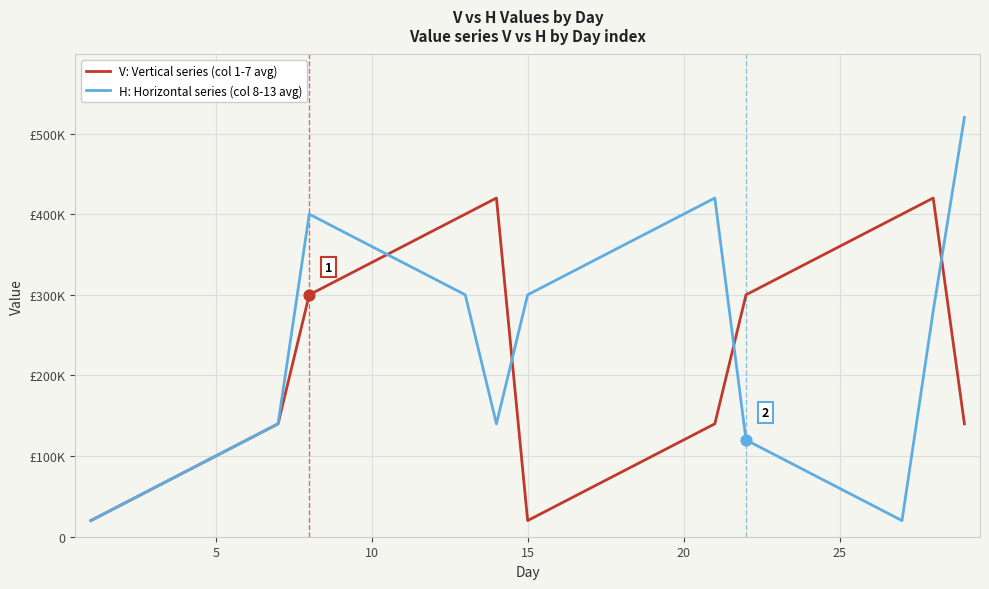

What are all the series names shown in the legend?

V: Vertical series (col 1-7 avg), H: Horizontal series (col 8-13 avg)